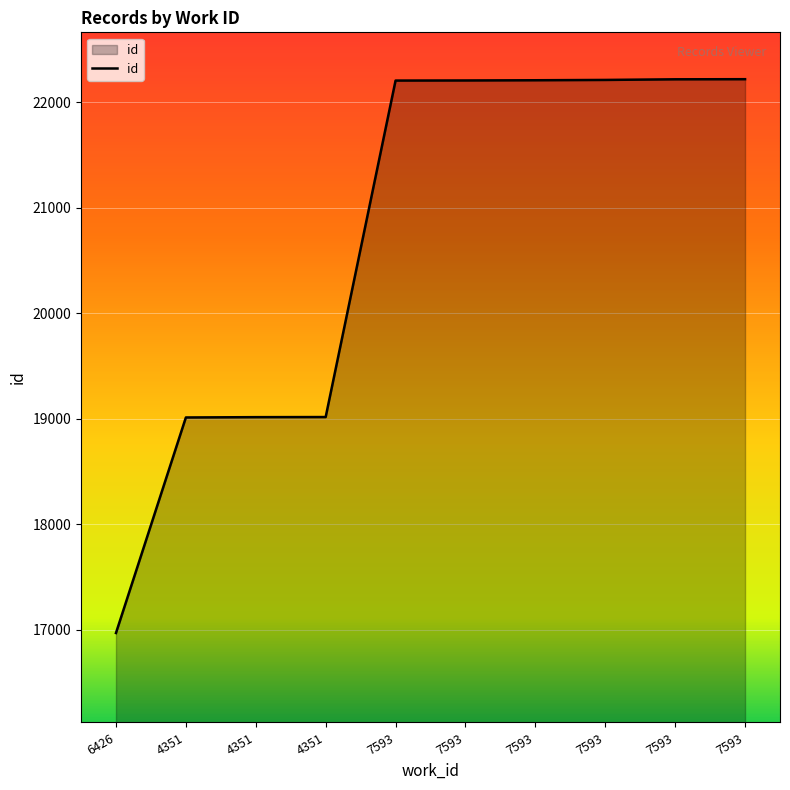

List the labels in order of value, smallest first.

6426, 4351, 4351, 4351, 7593, 7593, 7593, 7593, 7593, 7593